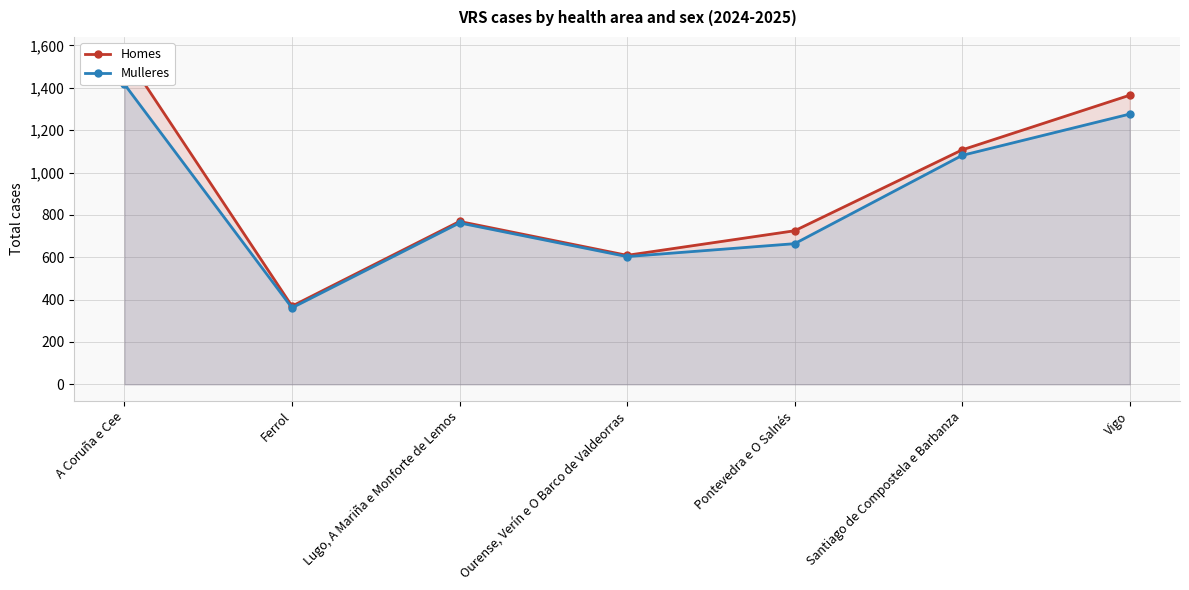

Between Santiago de Compostela e Barbanza and Vigo, which is larger?

Vigo